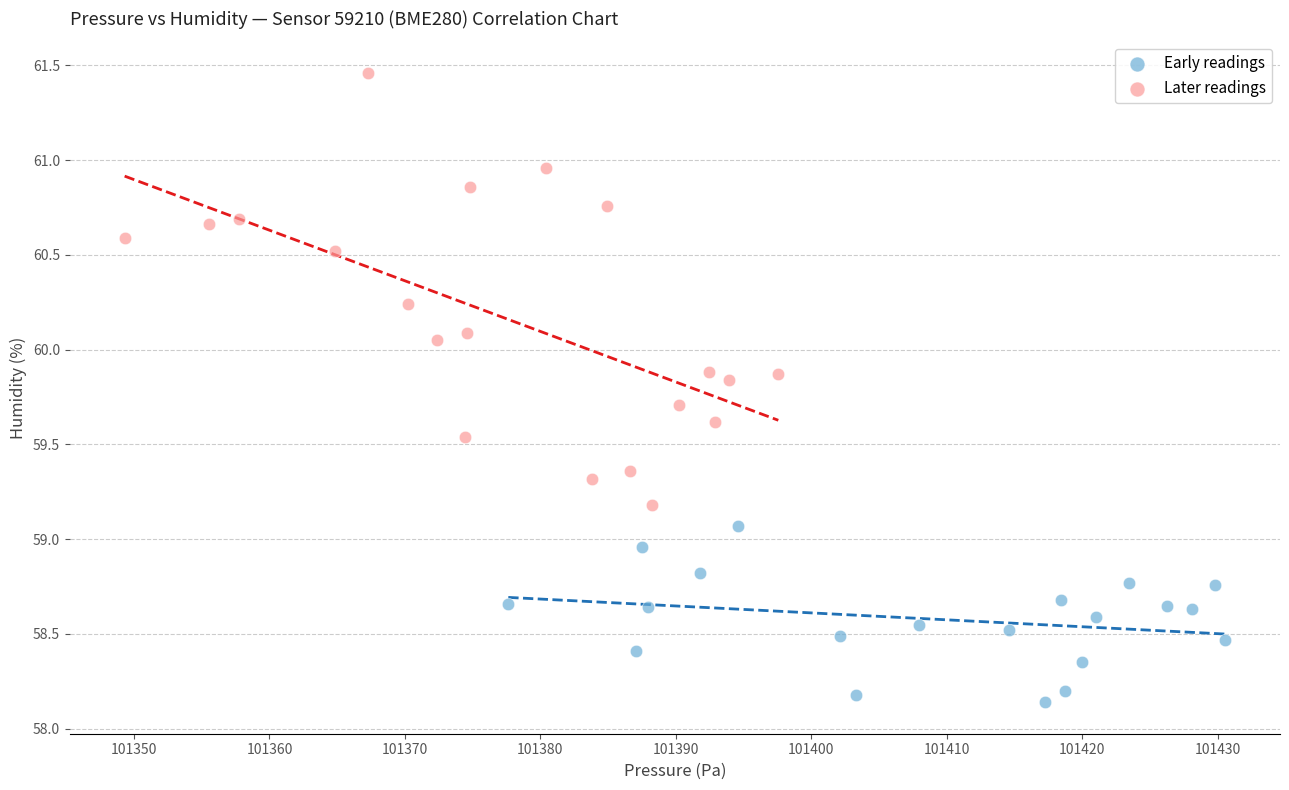

Which series has the largest Y range (max minus min)?

Later readings